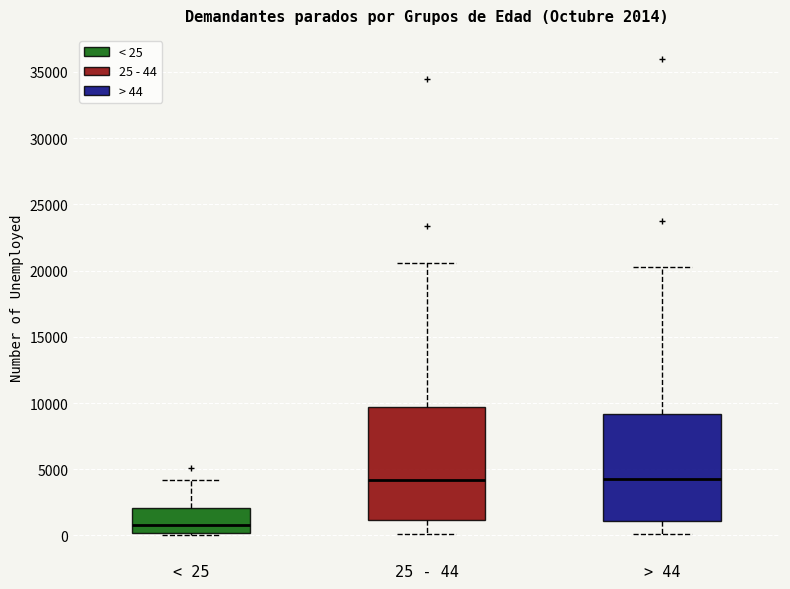

Which box's median line is the lowest?

< 25